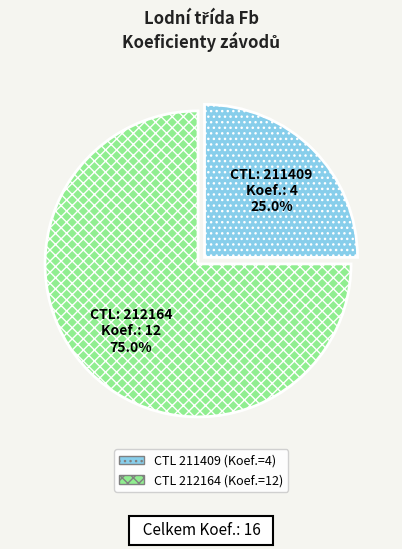

Is there any slice that represents more than half of the pie?

Yes